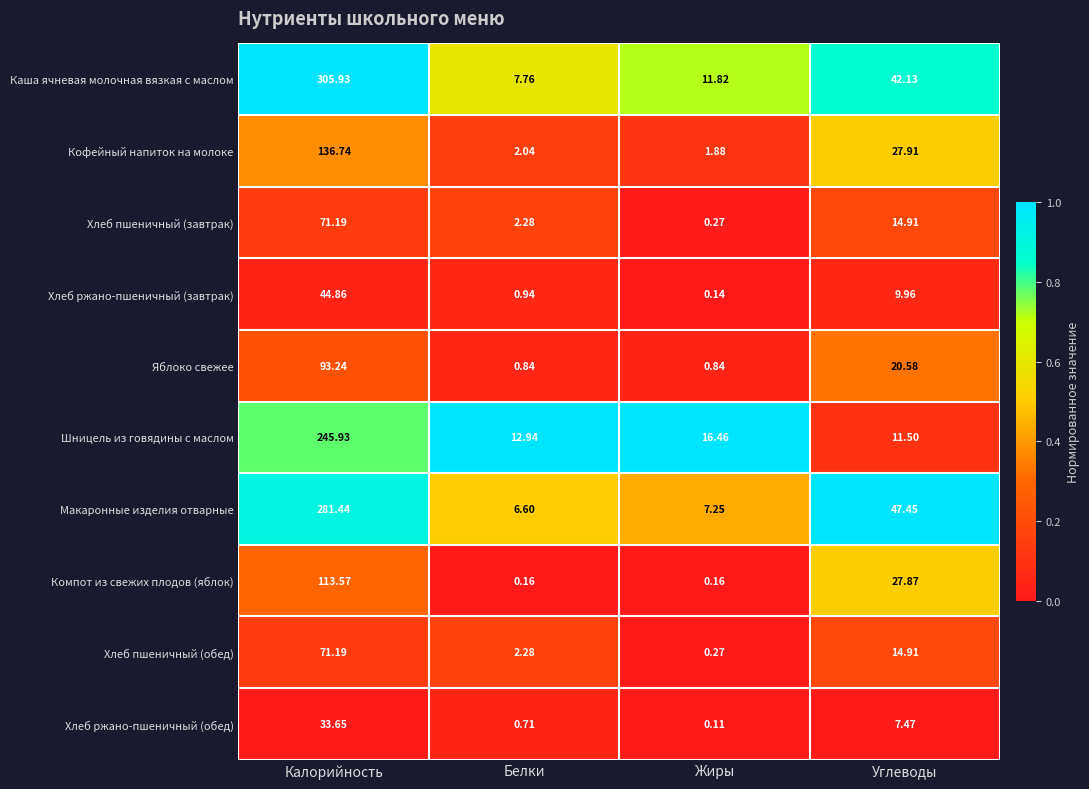

Where does the Хлеб ржано-пшеничный (завтрак) series first go above 9?

Калорийность